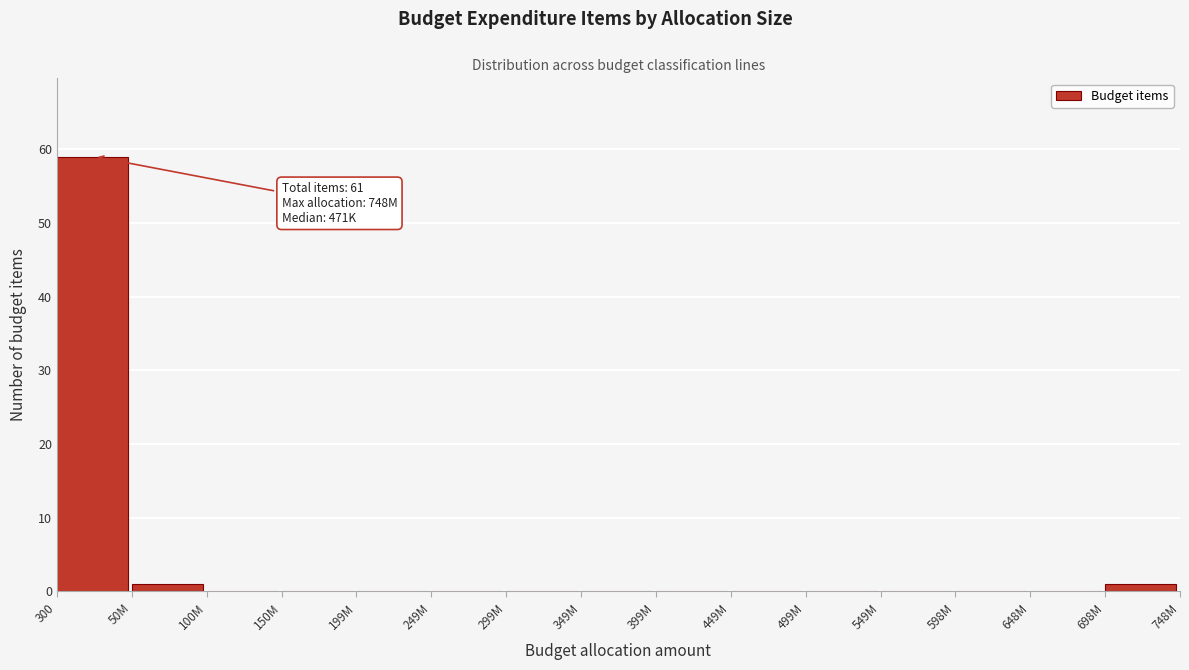

Reading right to left, what are all the values shown in this chart?

698M=1	648M=0	598M=0	549M=0	499M=0	449M=0	399M=0	349M=0	299M=0	249M=0	199M=0	150M=0	100M=0	50M=1	300=59